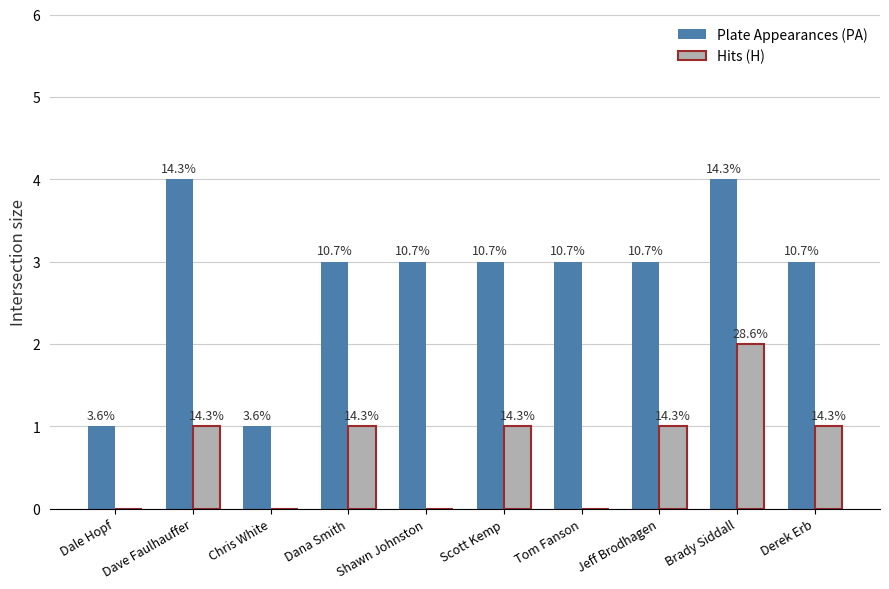

Reading right to left, what are all the values shown in this chart?

Plate Appearances (PA): Derek Erb=3	Brady Siddall=4	Jeff Brodhagen=3	Tom Fanson=3	Scott Kemp=3	Shawn Johnston=3	Dana Smith=3	Chris White=1	Dave Faulhauffer=4	Dale Hopf=1
Hits (H): Derek Erb=1	Brady Siddall=2	Jeff Brodhagen=1	Tom Fanson=0	Scott Kemp=1	Shawn Johnston=0	Dana Smith=1	Chris White=0	Dave Faulhauffer=1	Dale Hopf=0